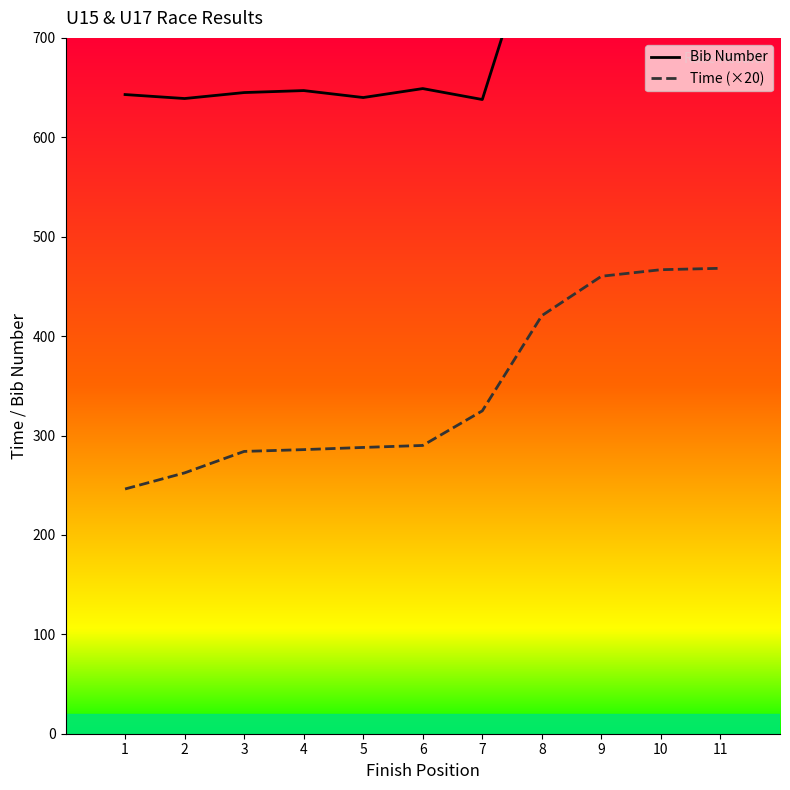

Which series has the widest spread of values?

Time (×20)